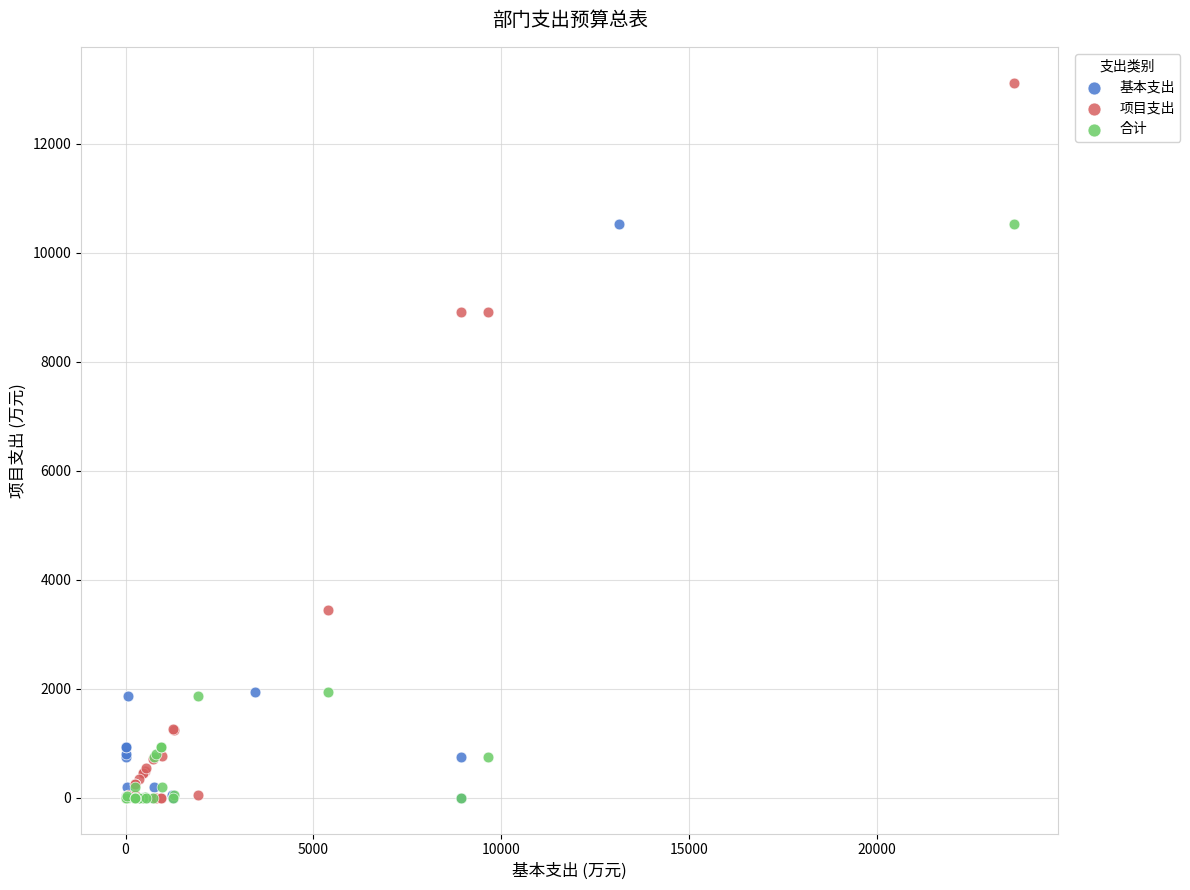

Which series contains the highest Y value?

项目支出